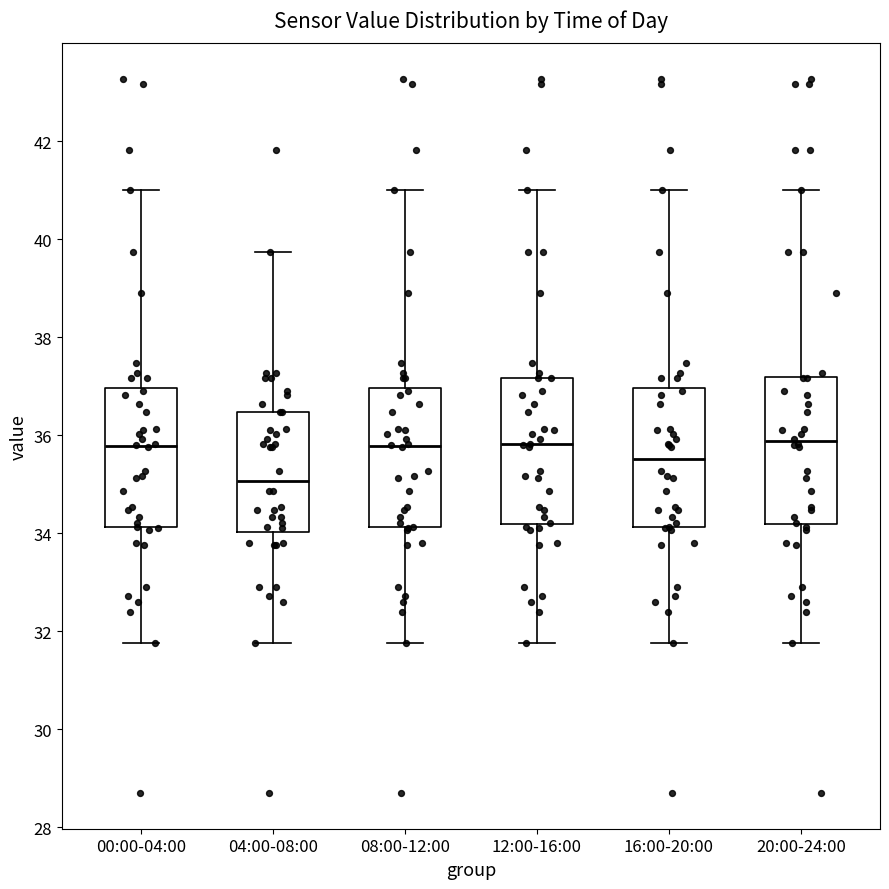

Reading left to right, read every box against the y-axis: the position of its median line, the range the box covers, and the ends of its whiskers. The values are not printed on the chart, so give them approximately, as read against the axis.

00:00-04:00: median 35.8, box 34.2 to 37.0, whiskers 31.8 to 41.0
04:00-08:00: median 35.0, box 34.0 to 36.4, whiskers 31.8 to 39.8
08:00-12:00: median 35.8, box 34.2 to 37.0, whiskers 31.8 to 41.0
12:00-16:00: median 35.8, box 34.2 to 37.2, whiskers 31.8 to 41.0
16:00-20:00: median 35.6, box 34.2 to 37.0, whiskers 31.8 to 41.0
20:00-24:00: median 35.8, box 34.2 to 37.2, whiskers 31.8 to 41.0